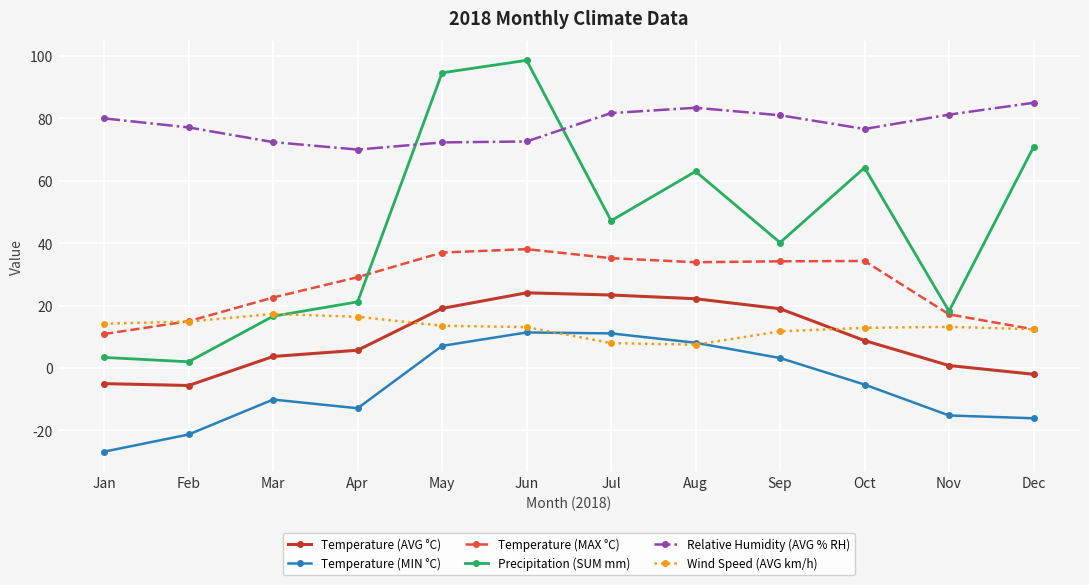

Which series has the largest range (max minus min)?

Precipitation (SUM mm)